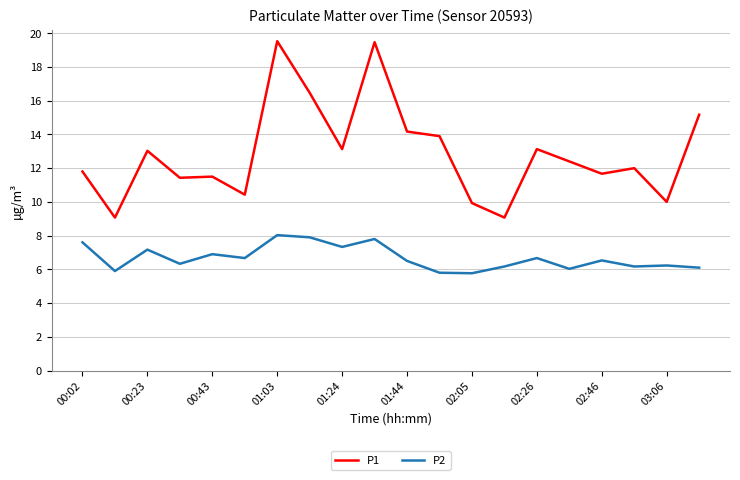

What is the minimum value for P2?

5.8